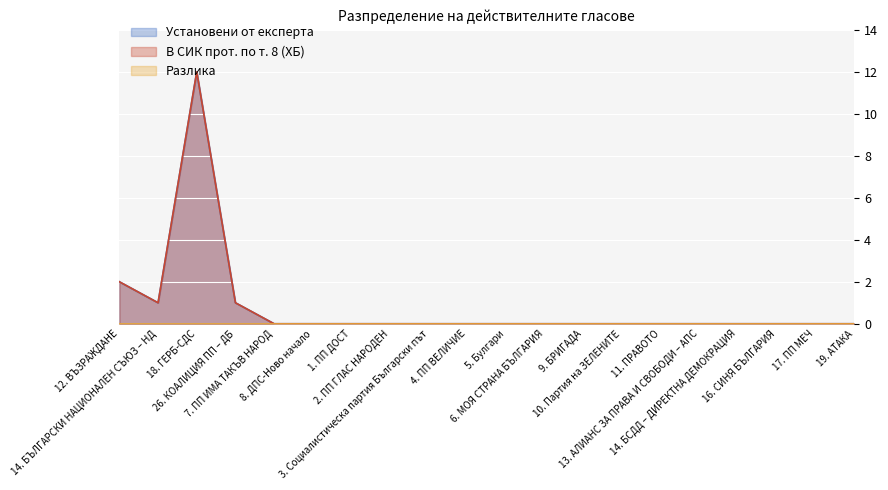

Does the chart display data point markers on the line(s)?

No